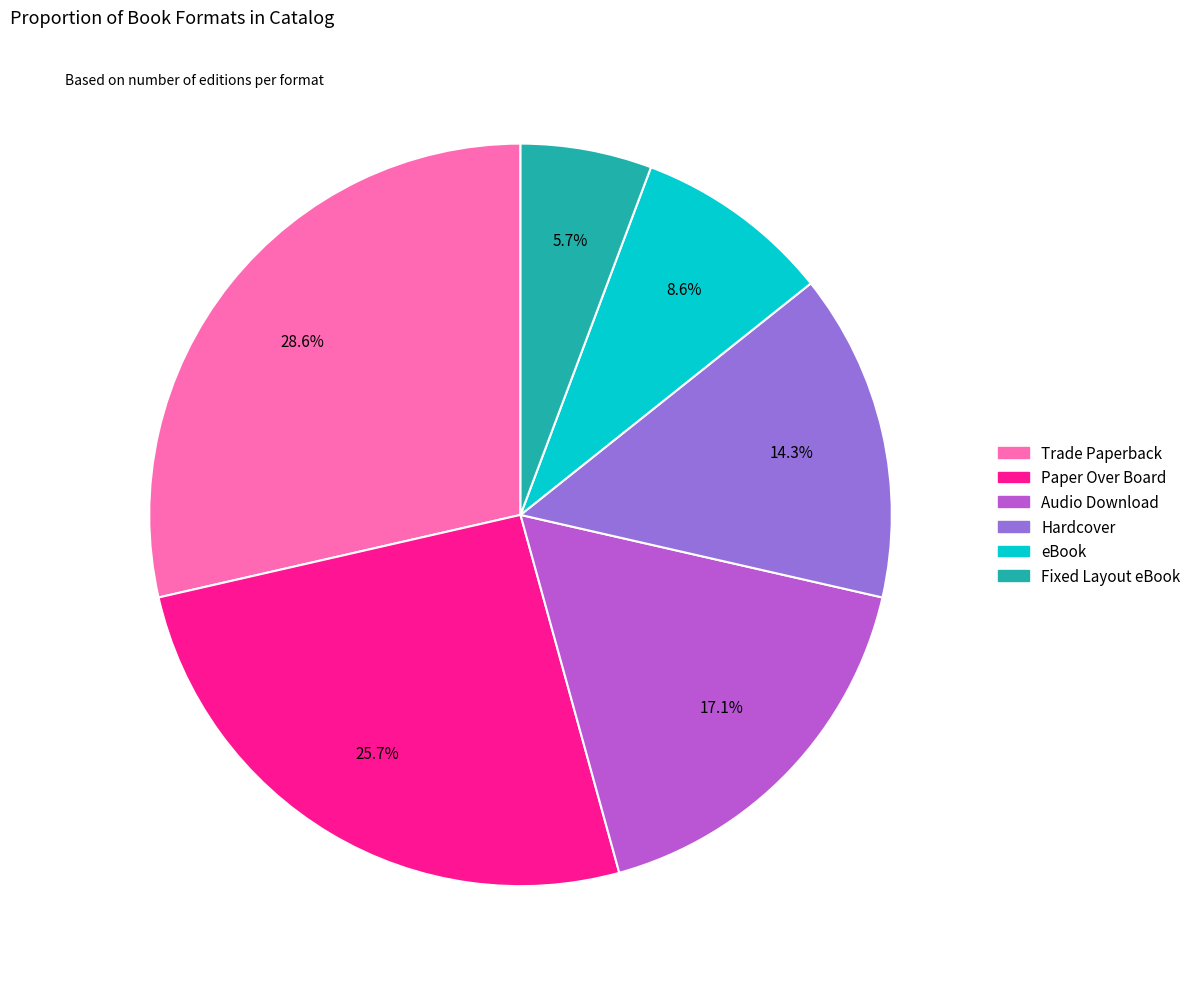

To the nearest percent, what is the difference between the Paper Over Board and Trade Paperback slice percentages?

3%